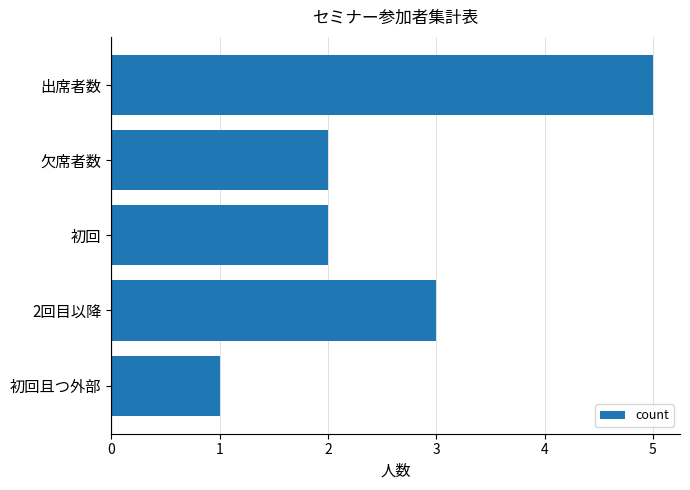

Count the number of data series in this chart.

1